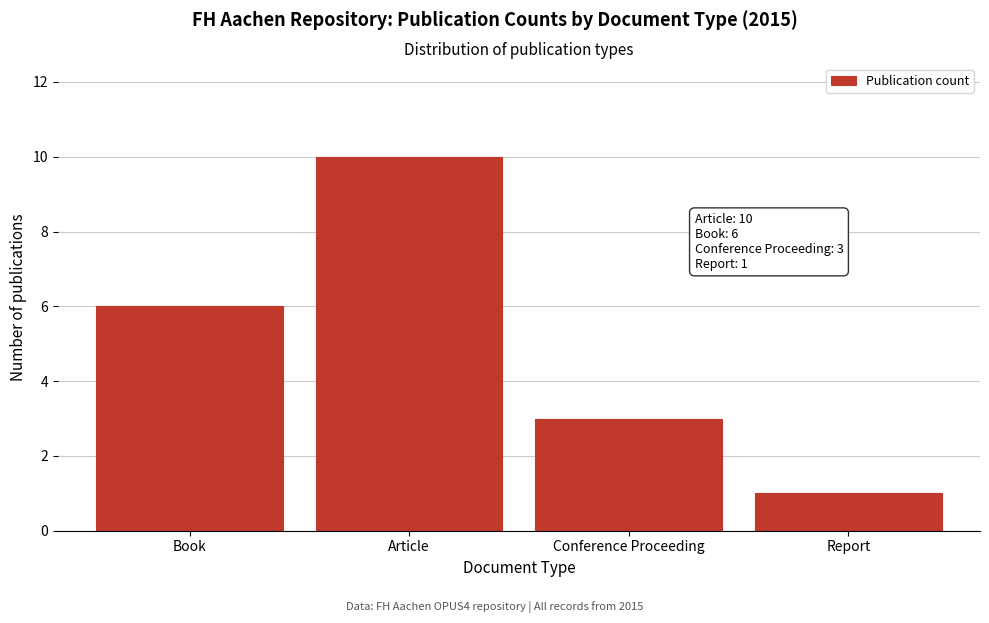

Reading right to left, extract all data points from this chart.

Report=1	Conference Proceeding=3	Article=10	Book=6